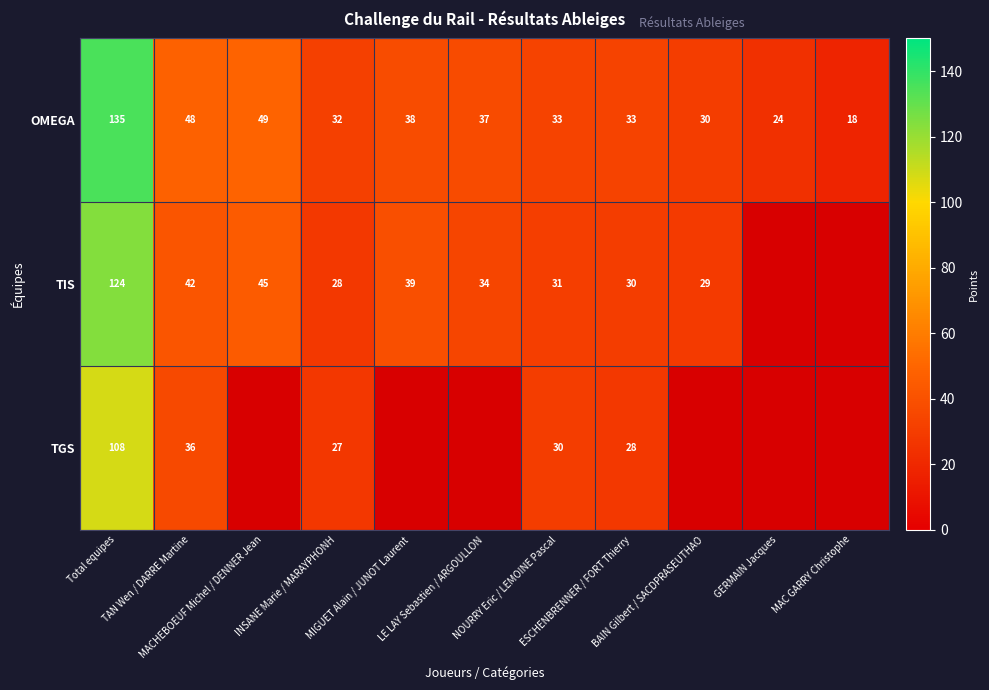

Between GERMAIN Jacques and MAC GARRY Christophe, which is larger?

GERMAIN Jacques